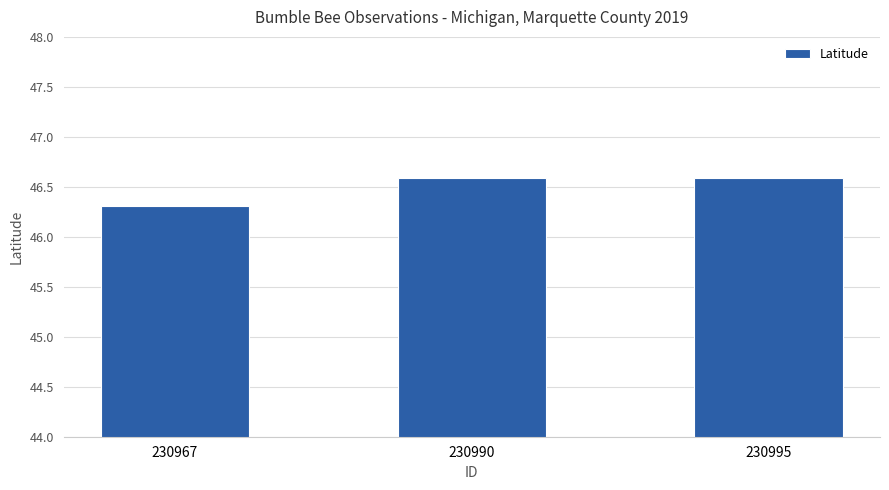

The chart shows a value of 46.6 at 230990. True or false?

True